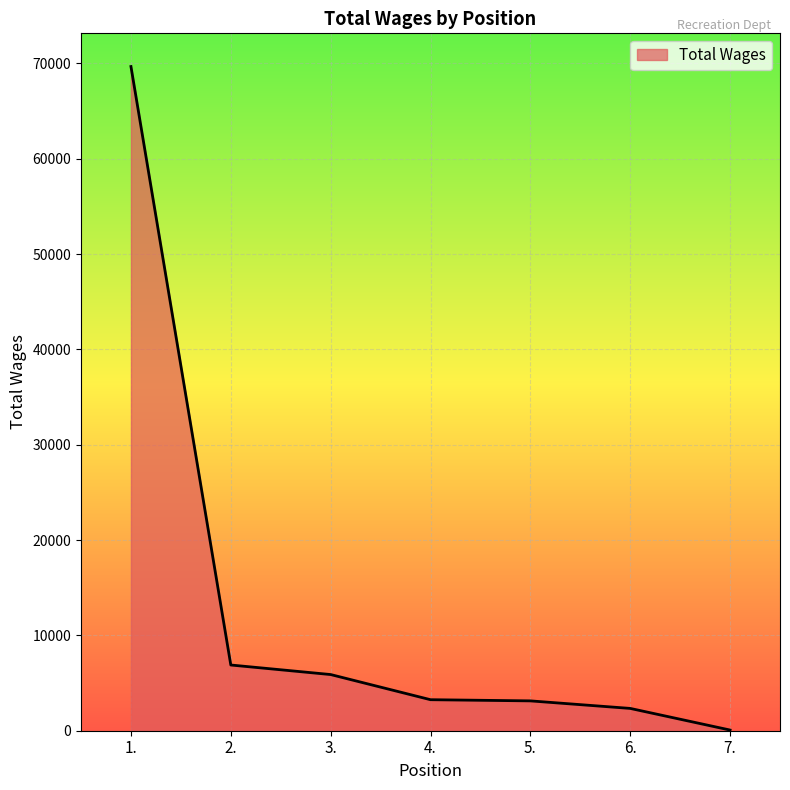

How many categories are shown in the chart?

7